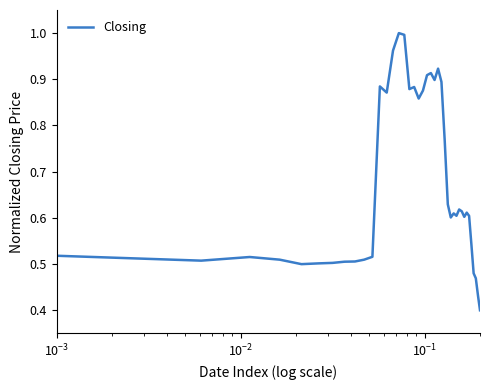

How many lines are shown in the chart?

1